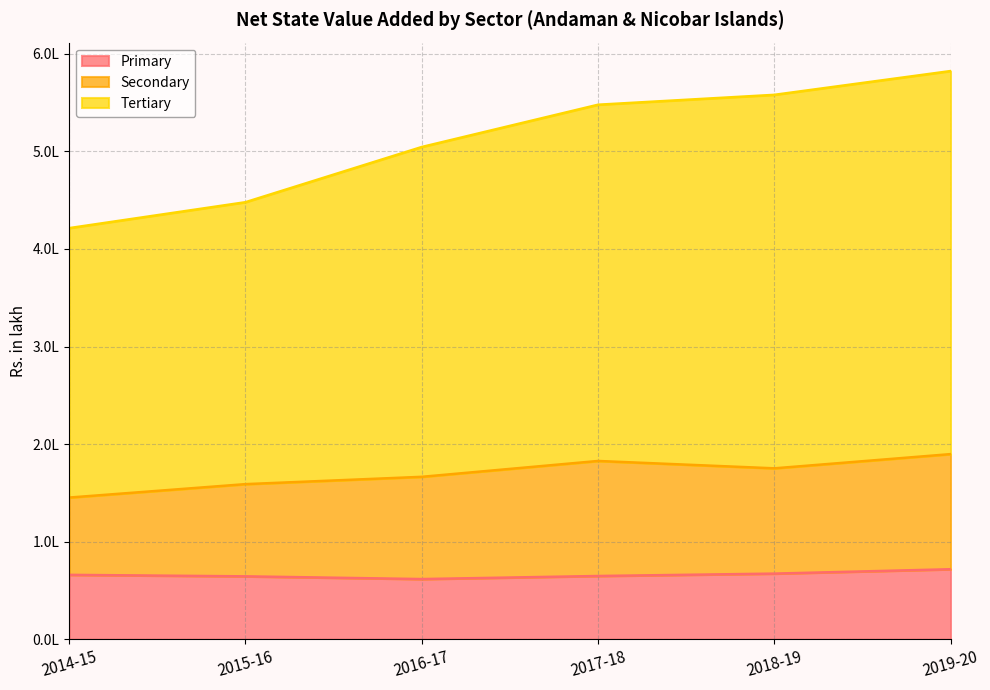

At which label is Tertiary closest to 501858?

2016-17